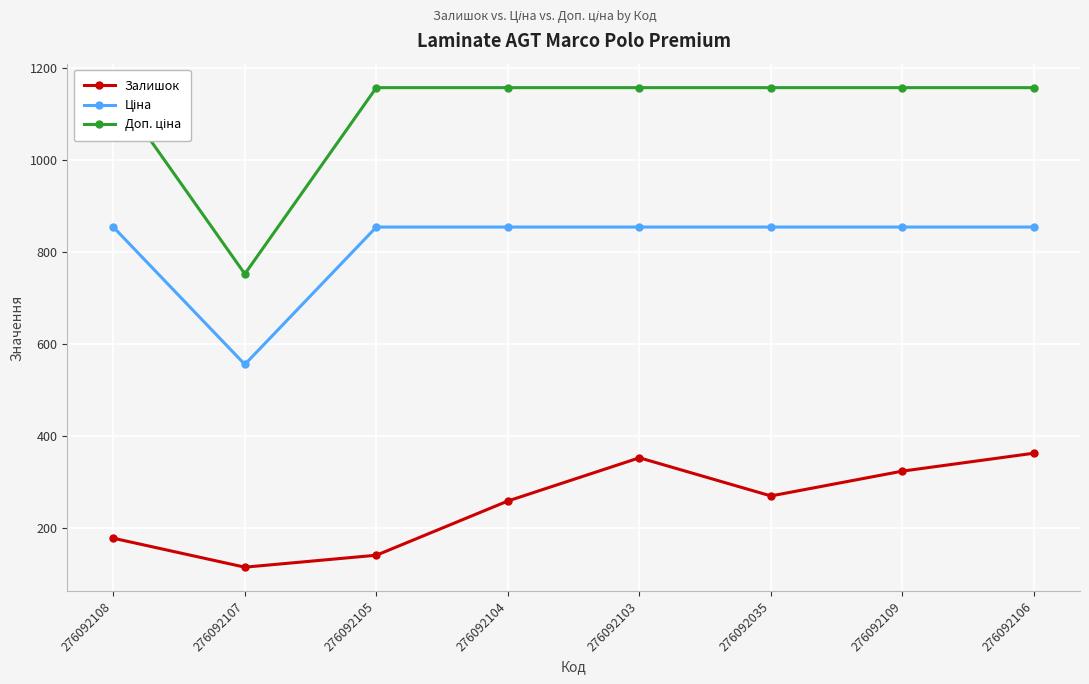

Which series has the largest total across all categories?

Доп. ціна